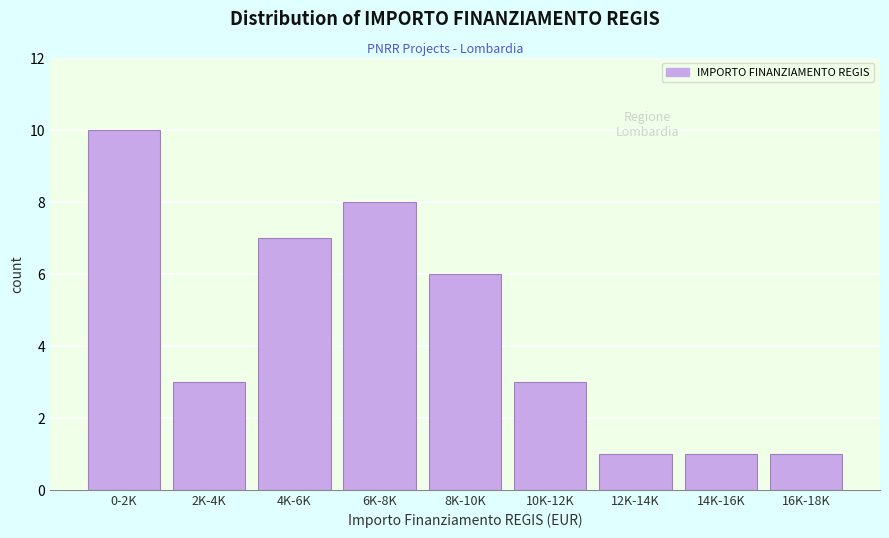

Reading right to left, what are all the values shown in this chart?

16K-18K=1	14K-16K=1	12K-14K=1	10K-12K=3	8K-10K=6	6K-8K=8	4K-6K=7	2K-4K=3	0-2K=10